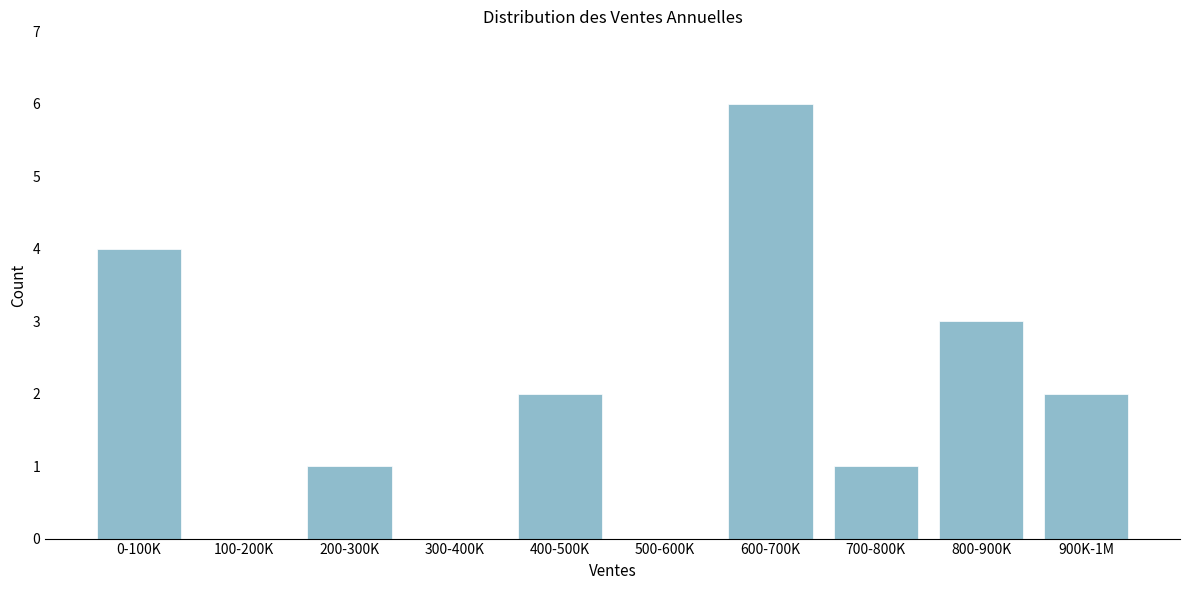

Reading right to left, what are all the values shown in this chart?

900K-1M=2	800-900K=3	700-800K=1	600-700K=6	500-600K=0	400-500K=2	300-400K=0	200-300K=1	100-200K=0	0-100K=4